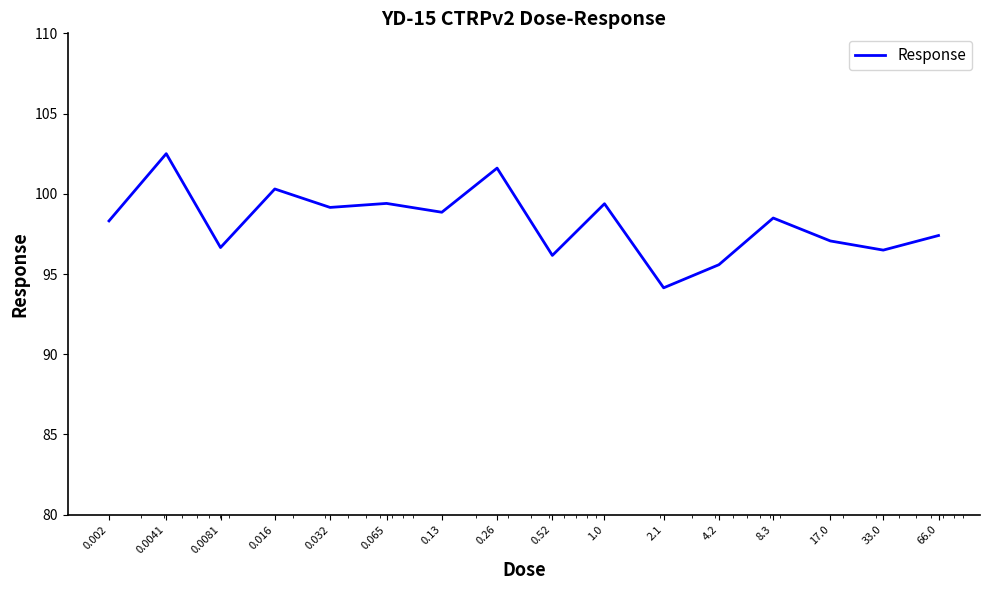

What is the minimum value shown in the chart?

94.1